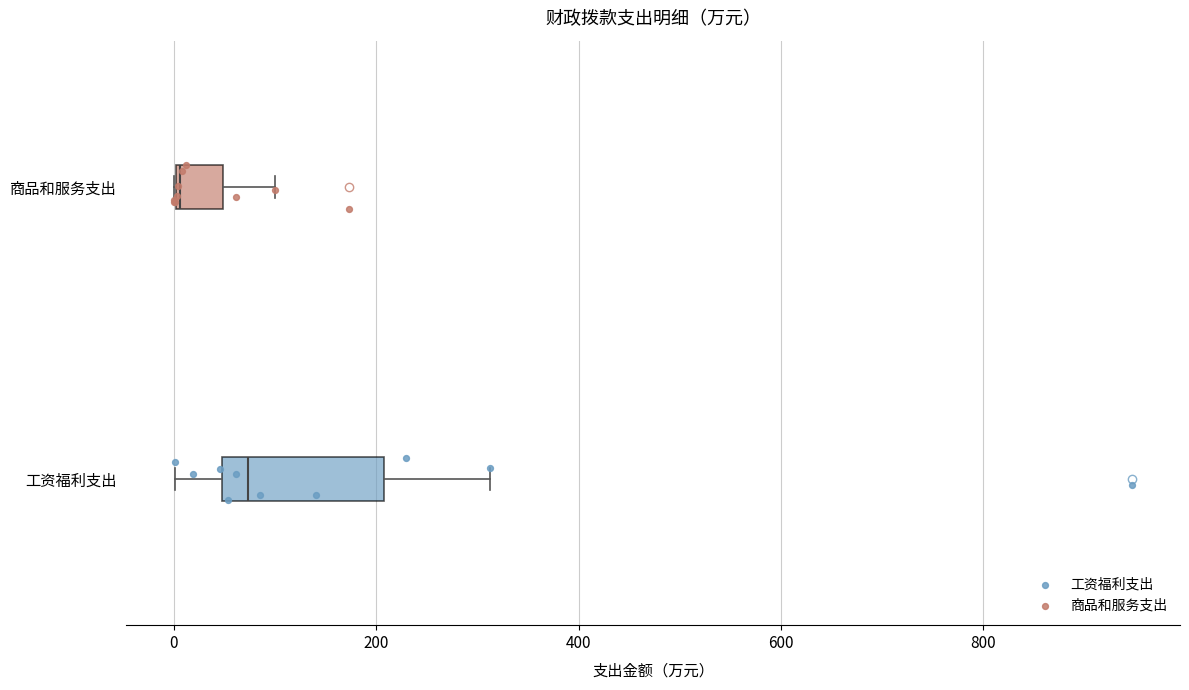

Which box's median line is the furthest to the left?

商品和服务支出